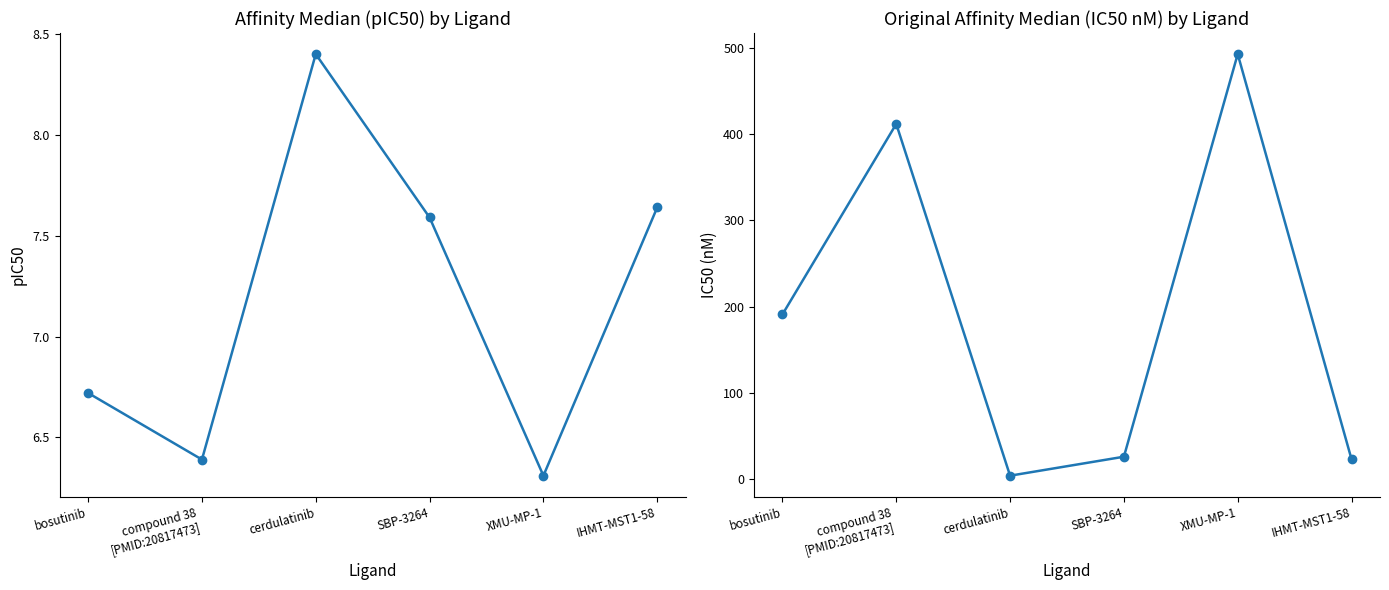

Read the affinity_median (pIC50) value at XMU-MP-1.

6.3